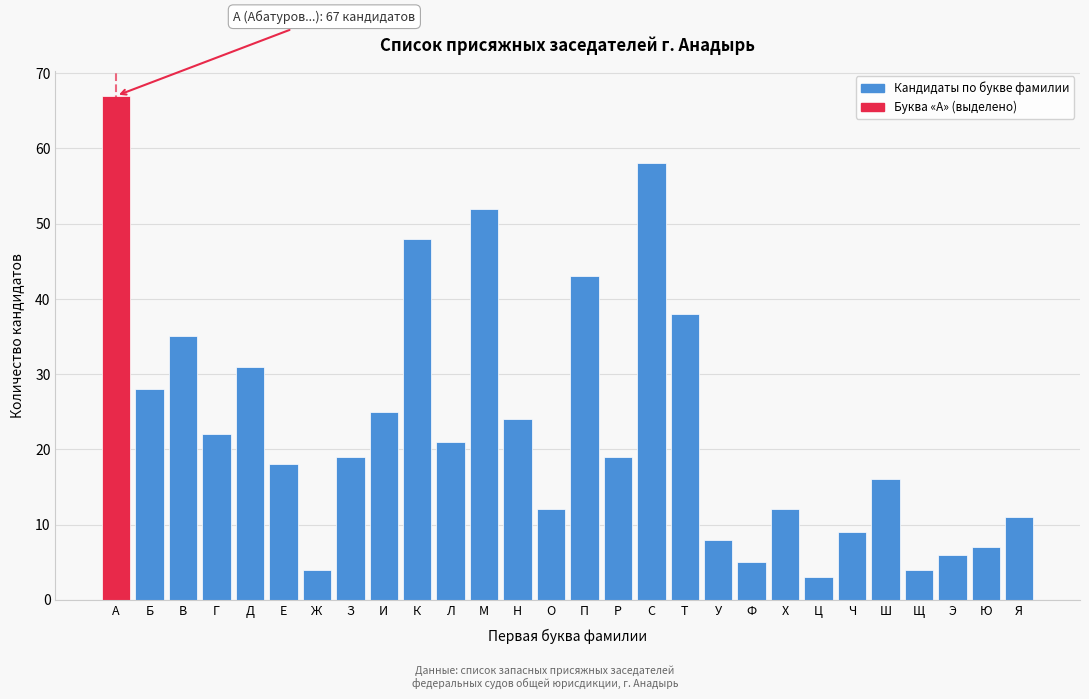

Reading right to left, extract all data points from this chart.

Я=11	Ю=7	Э=6	Щ=4	Ш=16	Ч=9	Ц=3	Х=12	Ф=5	У=8	Т=38	С=58	Р=19	П=43	О=12	Н=24	М=52	Л=21	К=48	И=25	З=19	Ж=4	Е=18	Д=31	Г=22	В=35	Б=28	А=67